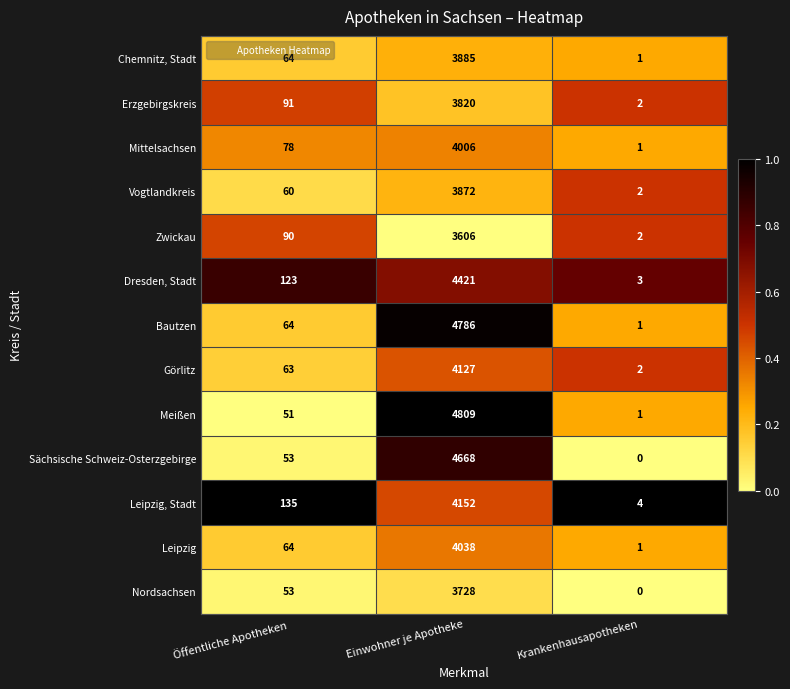

What is the sum of all Chemnitz, Stadt values?

3950